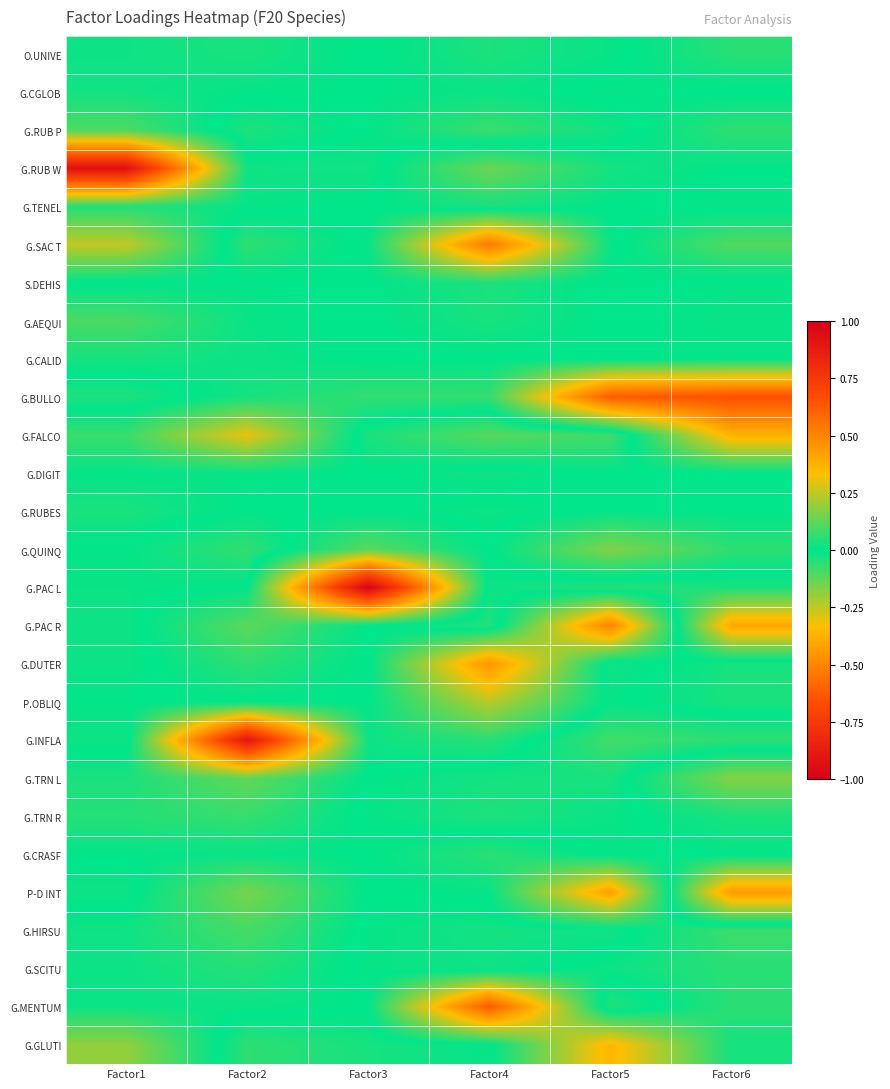

Rank the series by their maximum value, from lowest to highest.

G.DIGIT, G.CGLOB, G.CALID, G.RUBES, O.UNIVE, S.DEHIS, G.TENEL, G.SCITU, G.CRASF, G.TRN R, G.HIRSU, G.AEQUI, G.RUB P, G.QUINQ, G.TRN L, P.OBLIQ, G.GLUTI, G.FALCO, P-D INT, G.DUTER, G.PAC R, G.SAC T, G.MENTUM, G.BULLO, G.INFLA, G.RUB W, G.PAC L